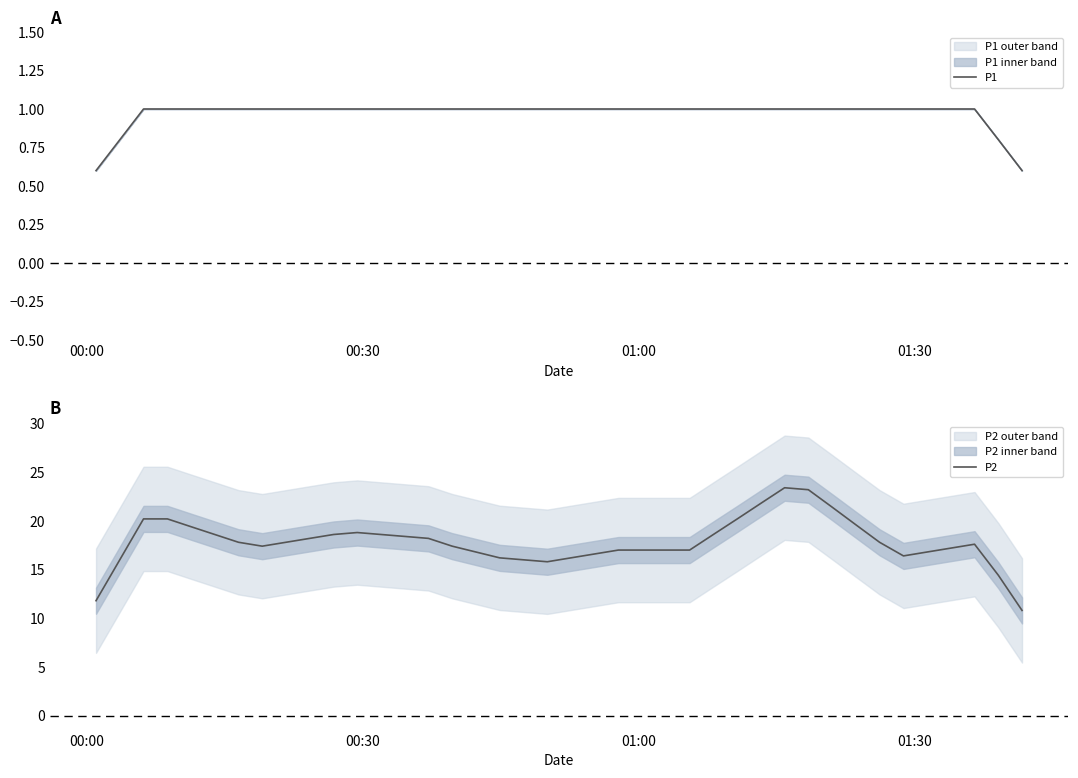

What is the minimum value for P1?

0.6